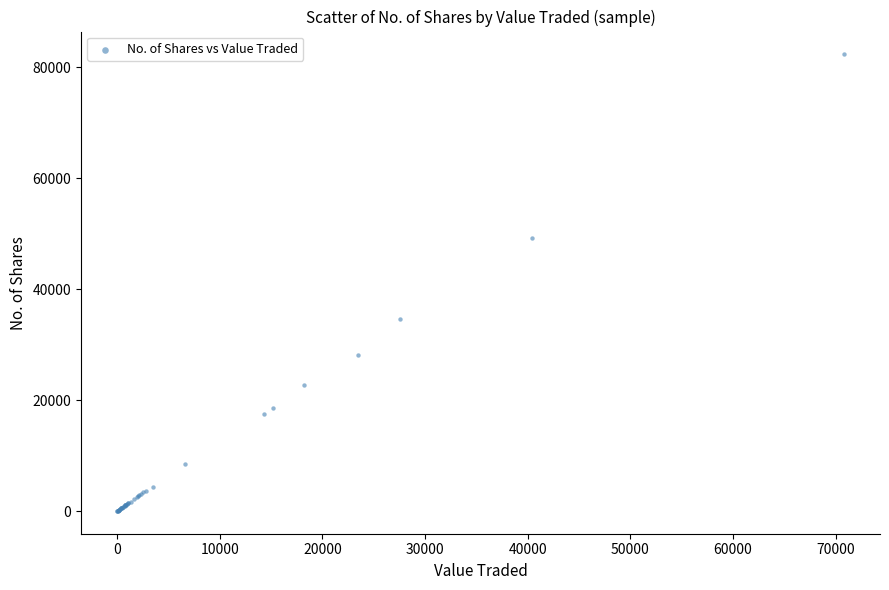

What Y value in the scatter plot is closest to 41167?

34600